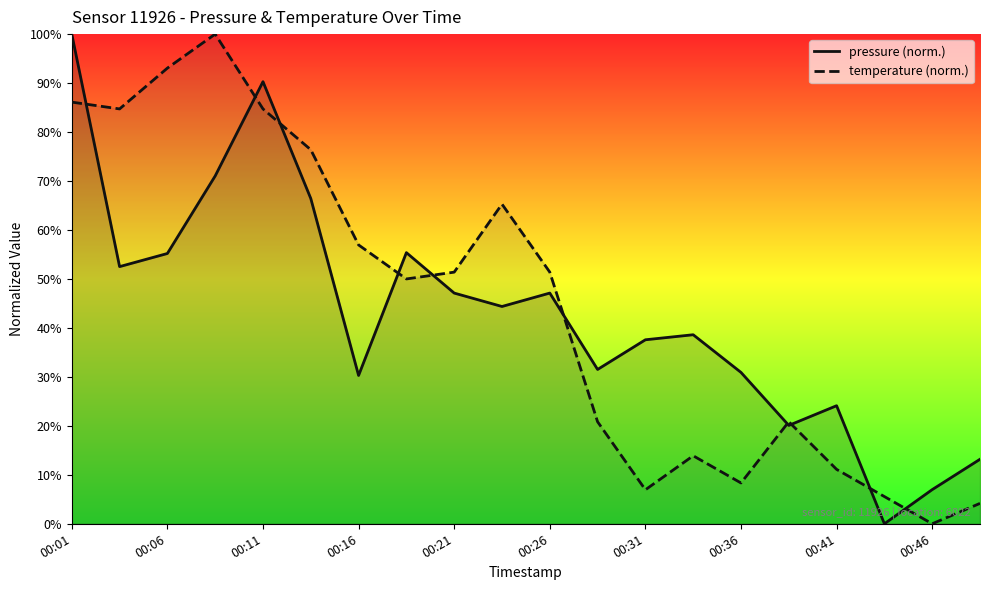

How many data points does each series have?

20